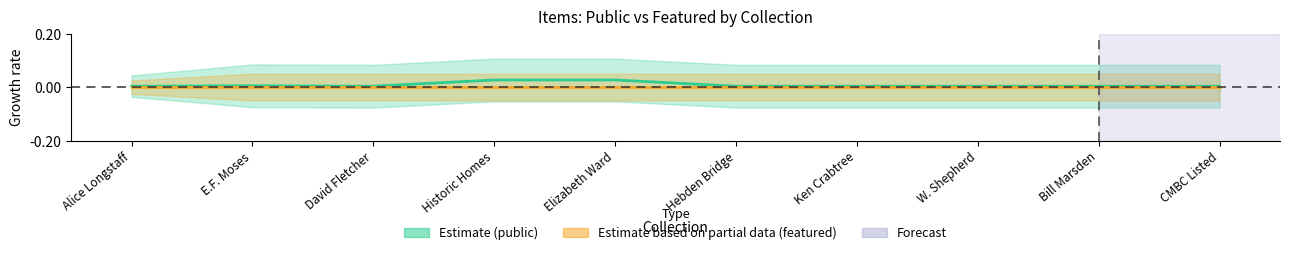

Which label corresponds to the largest value in the chart?

Historic Homes